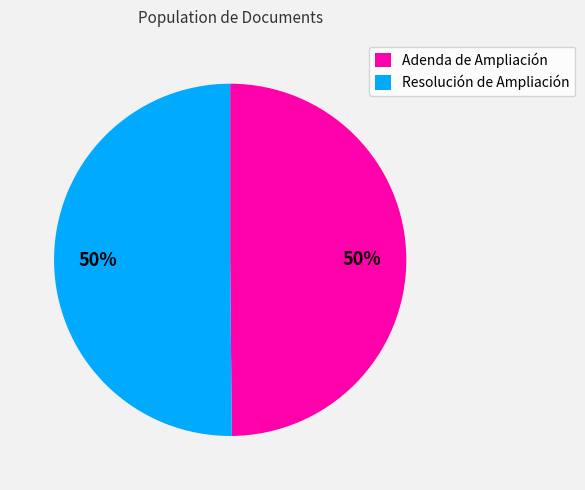

Count the number of slices in the pie.

2